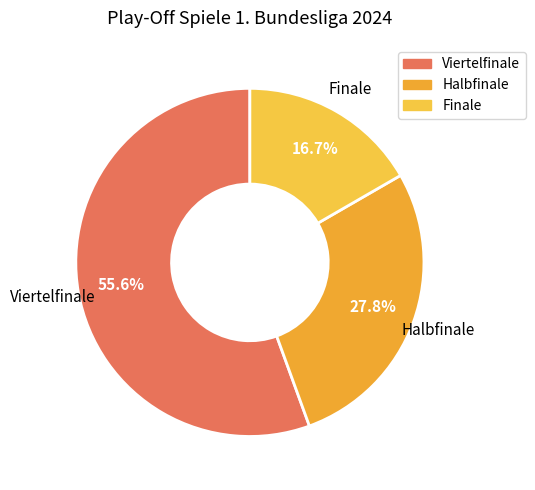

What is the ratio of the value at Finale to the value at Halbfinale?

0.6